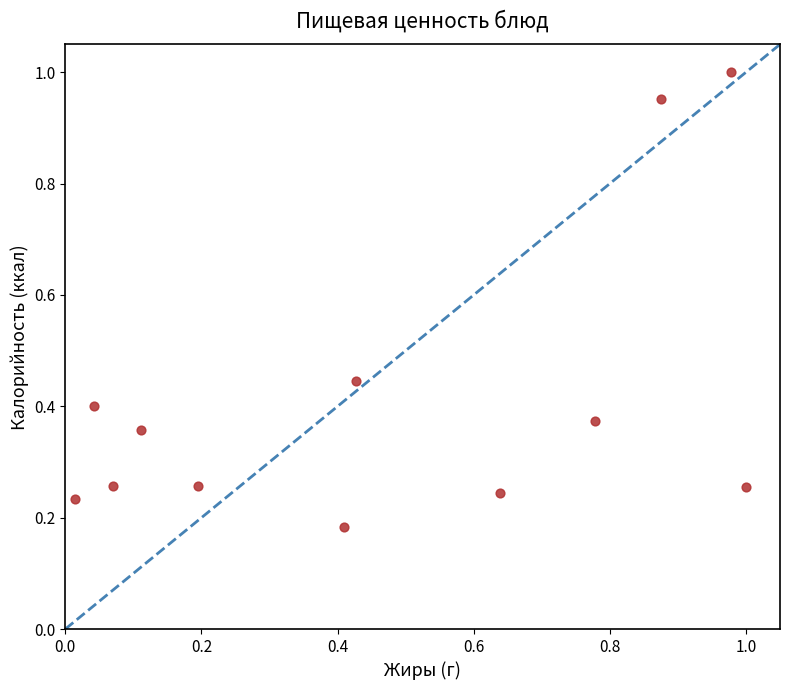

What is the range of Y values (max minus min)?

0.8